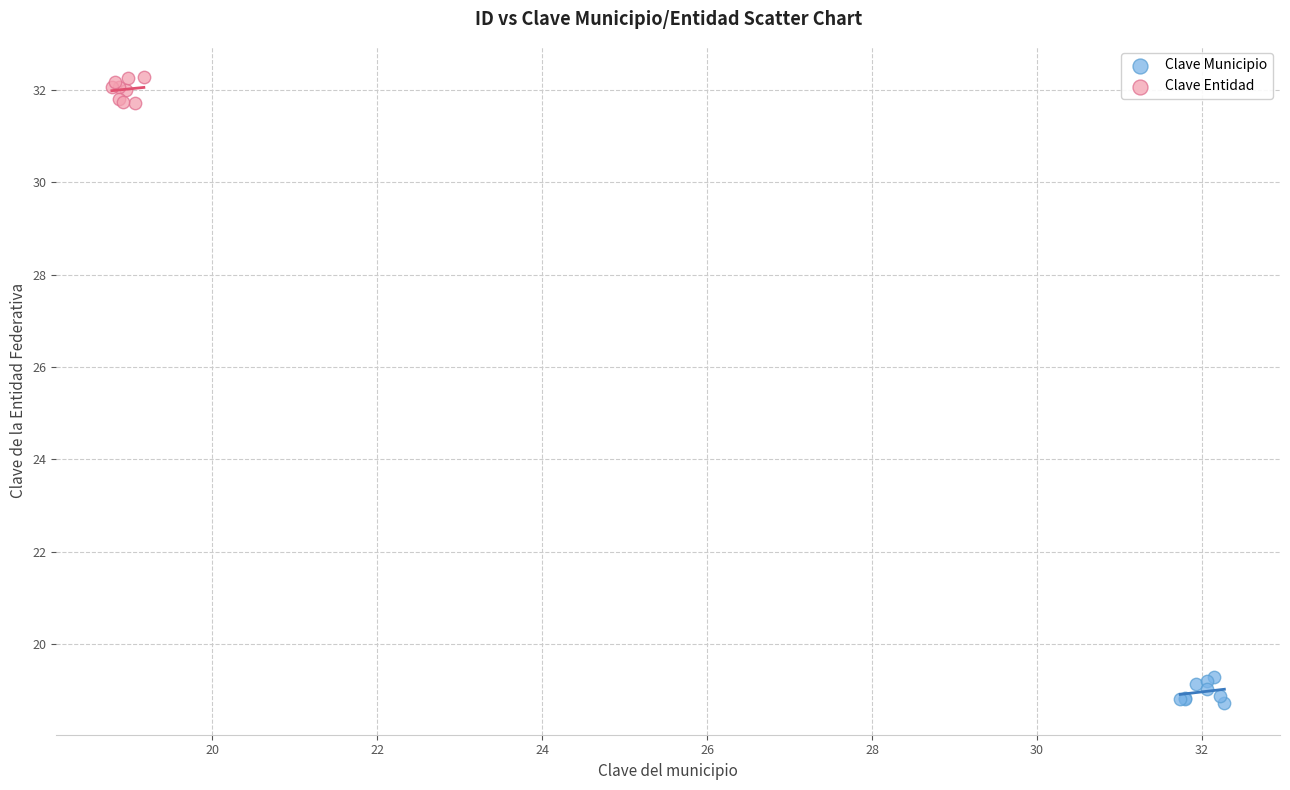

Which series reaches the minimum Y coordinate?

Clave Municipio